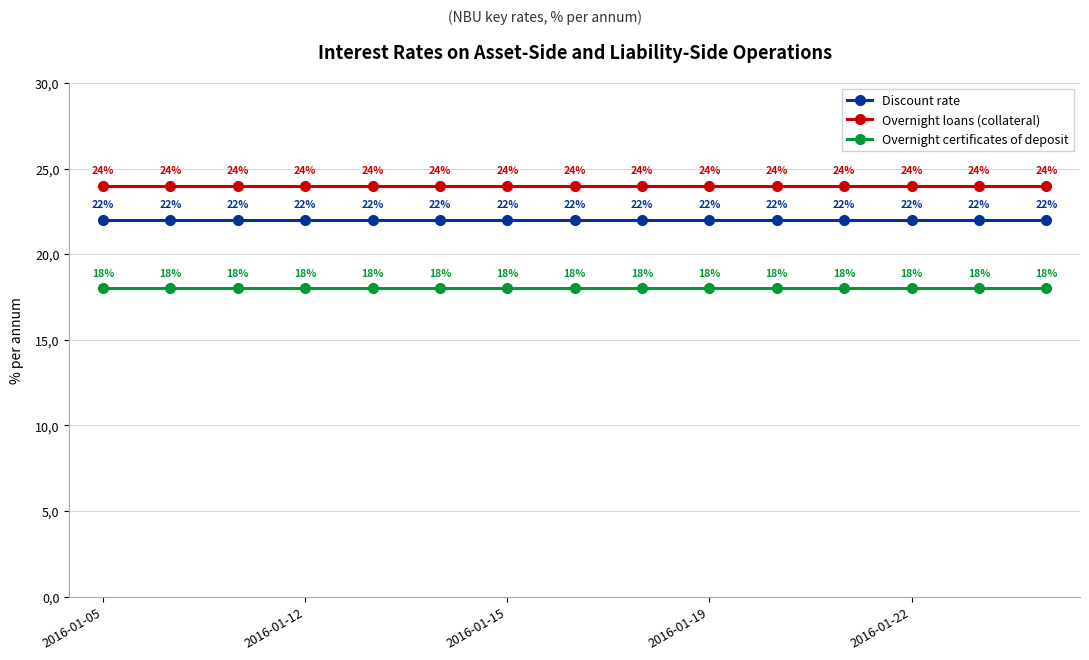

At which label does Discount rate reach its minimum?

2016-01-05